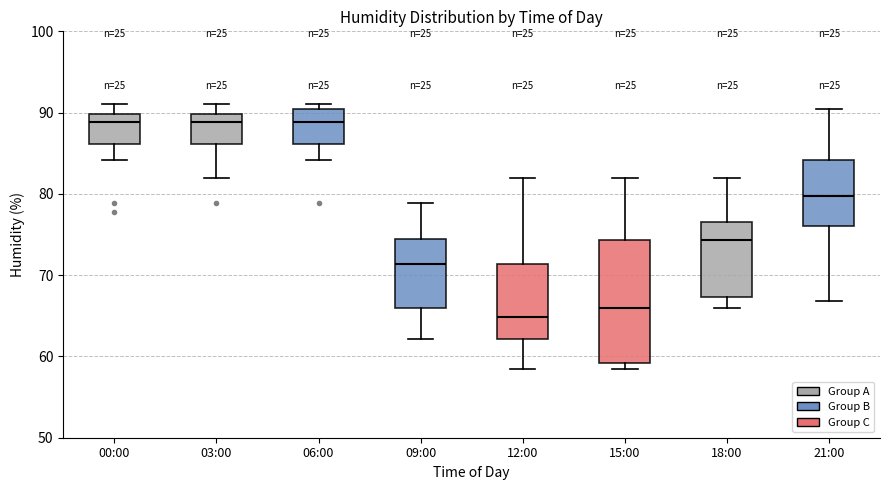

Reading left to right, transcribe this box plot: for each box, give where its median line is, the range the box spans, and where its two whiskers end, as read against the y-axis. The values are not printed on the chart, so give them approximately, as read against the axis.

00:00: median 89, box 86 to 90, whiskers 84 to 91
03:00: median 89, box 86 to 90, whiskers 82 to 91
06:00: median 89, box 86 to 90, whiskers 84 to 91
09:00: median 71, box 66 to 74, whiskers 62 to 79
12:00: median 65, box 62 to 71, whiskers 59 to 82
15:00: median 66, box 59 to 74, whiskers 59 (just below the box's lower edge) to 82
18:00: median 74, box 67 to 77, whiskers 66 to 82
21:00: median 80, box 76 to 84, whiskers 67 to 90